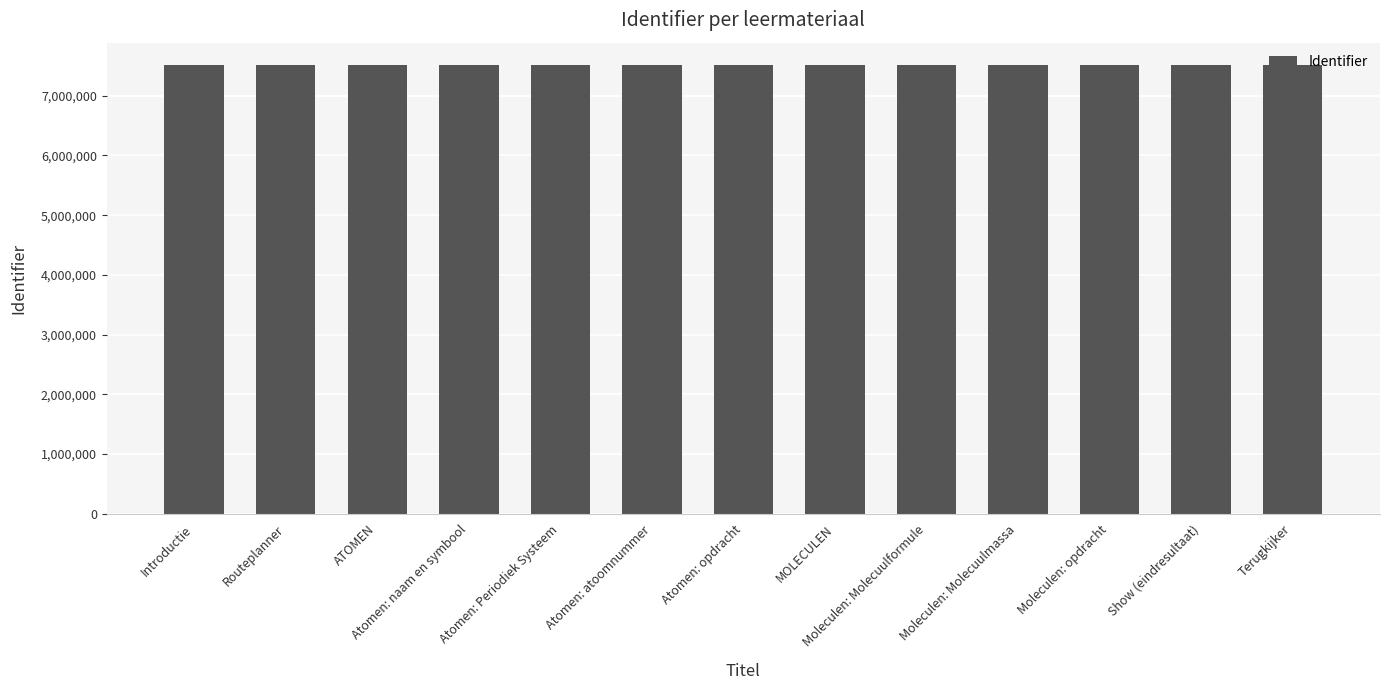

What is the greatest value displayed?

7513302